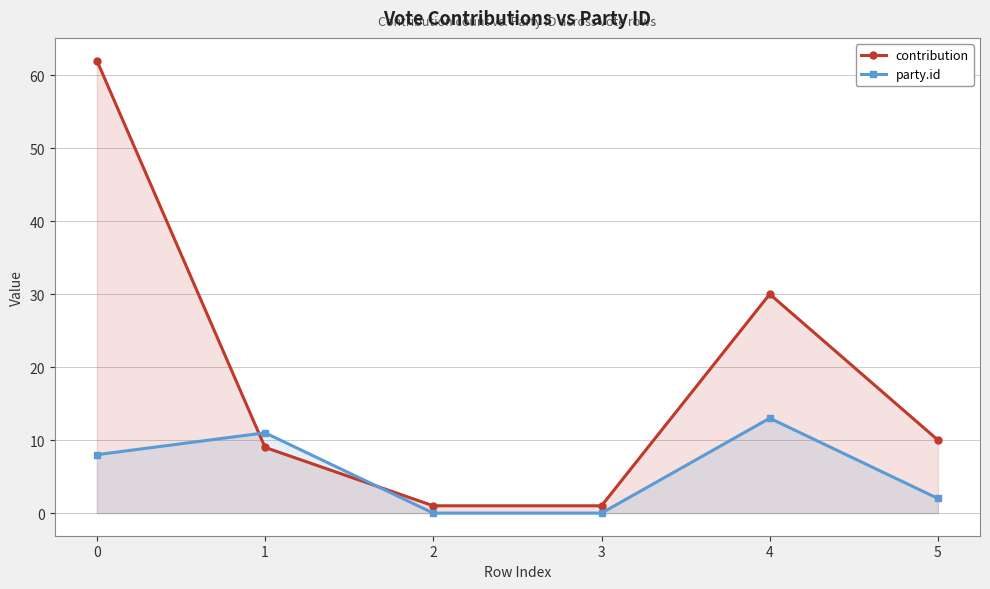

At how many categories does at least one series exceed 3?

4